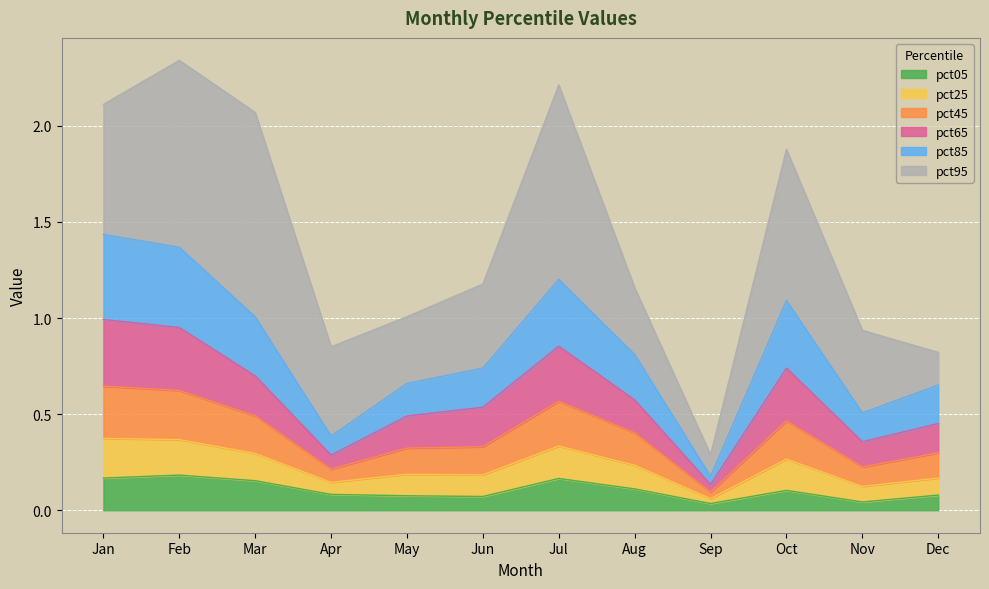

Does the chart display data point markers on the line(s)?

No